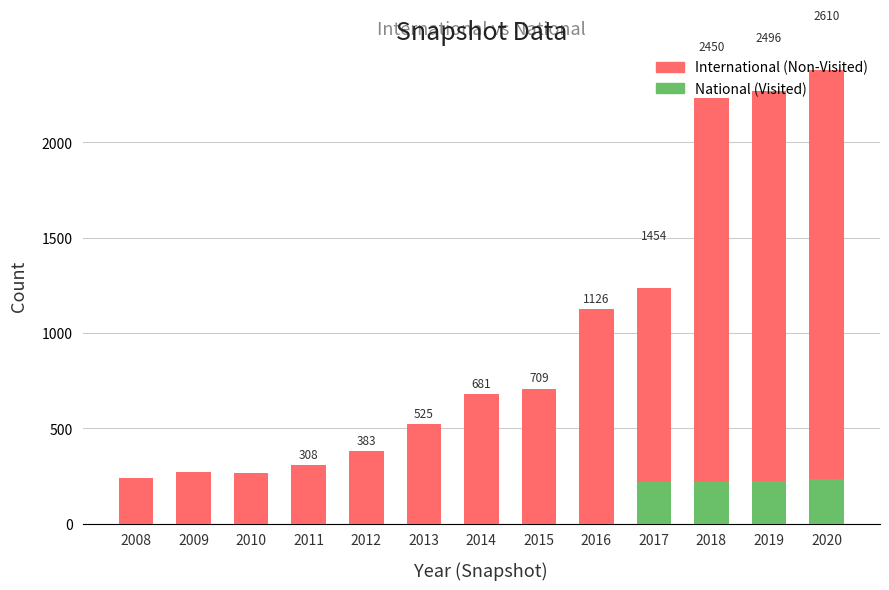

Reading left to right, list all the values displayed in this chart.

International (Non-Visited): 239	269	267	308	383	525	681	709	1126	1237	2233	2272	2378
National (Visited): 0	0	0	0	0	0	0	0	0	217	217	224	232